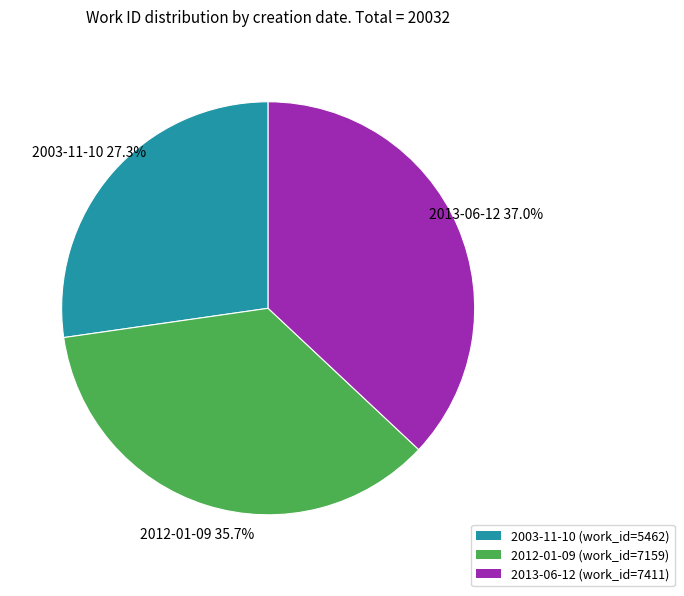

To the nearest percent, what is the difference between the 2013-06-12 and 2012-01-09 slice percentages?

1%